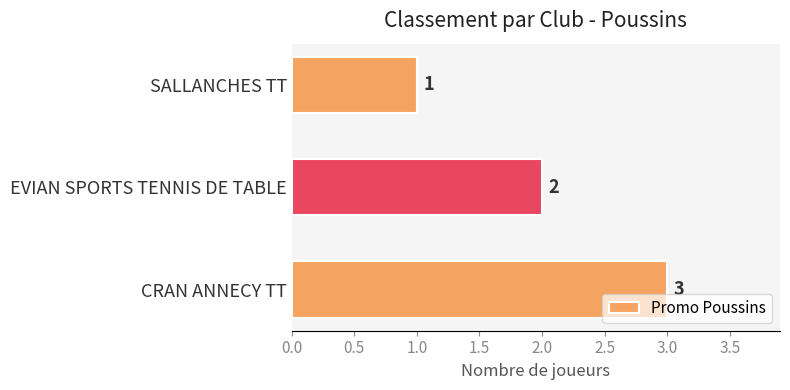

Count the number of data series in this chart.

1